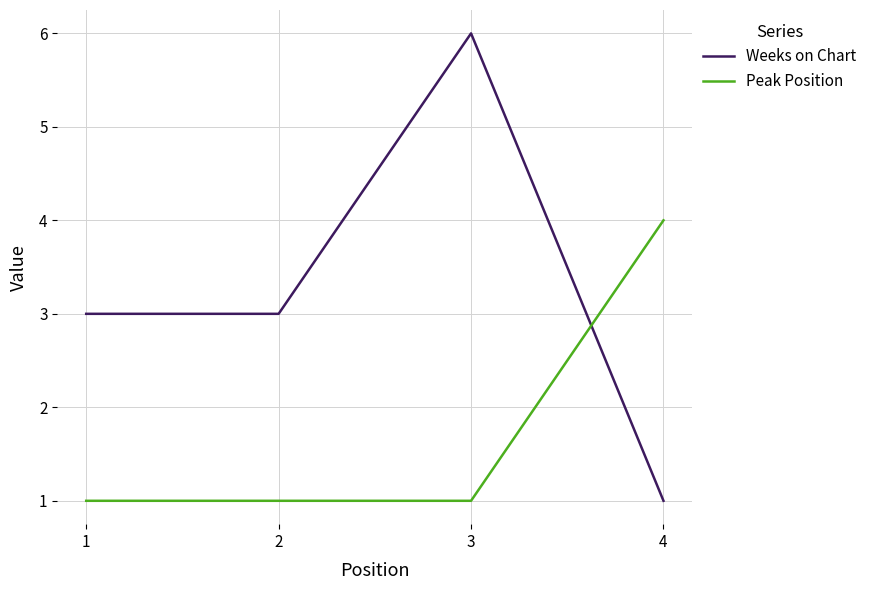

Which series has the largest total across all categories?

Weeks on Chart